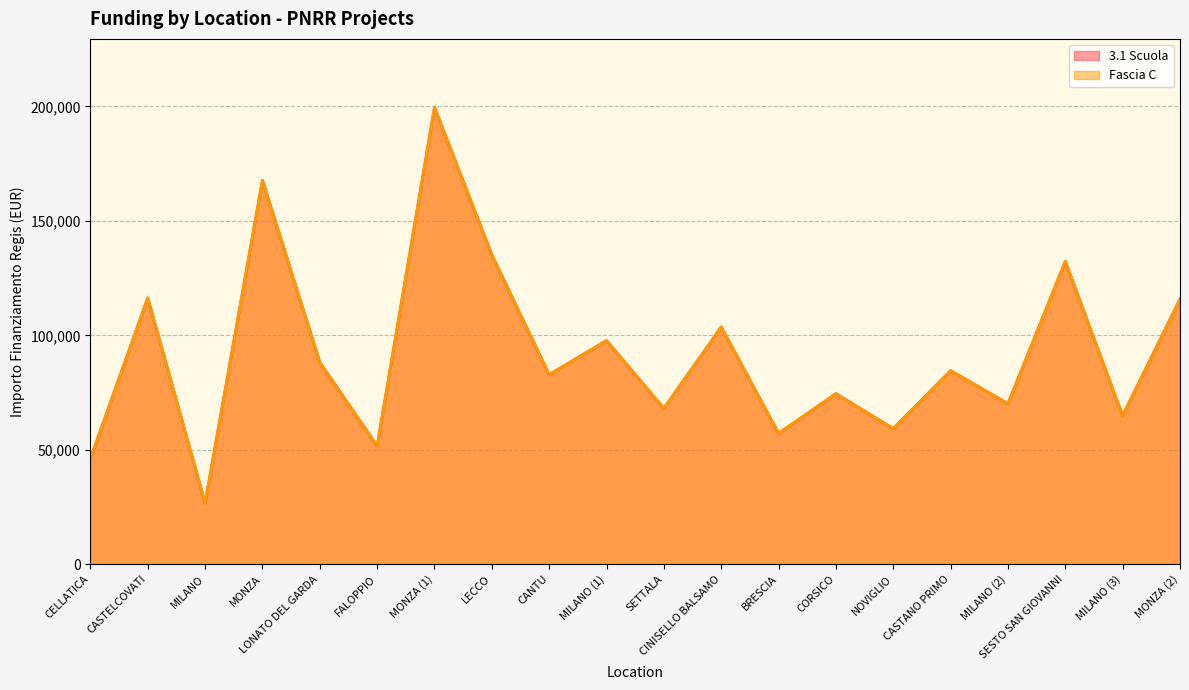

What is the maximum value for Fascia C?

199567.7